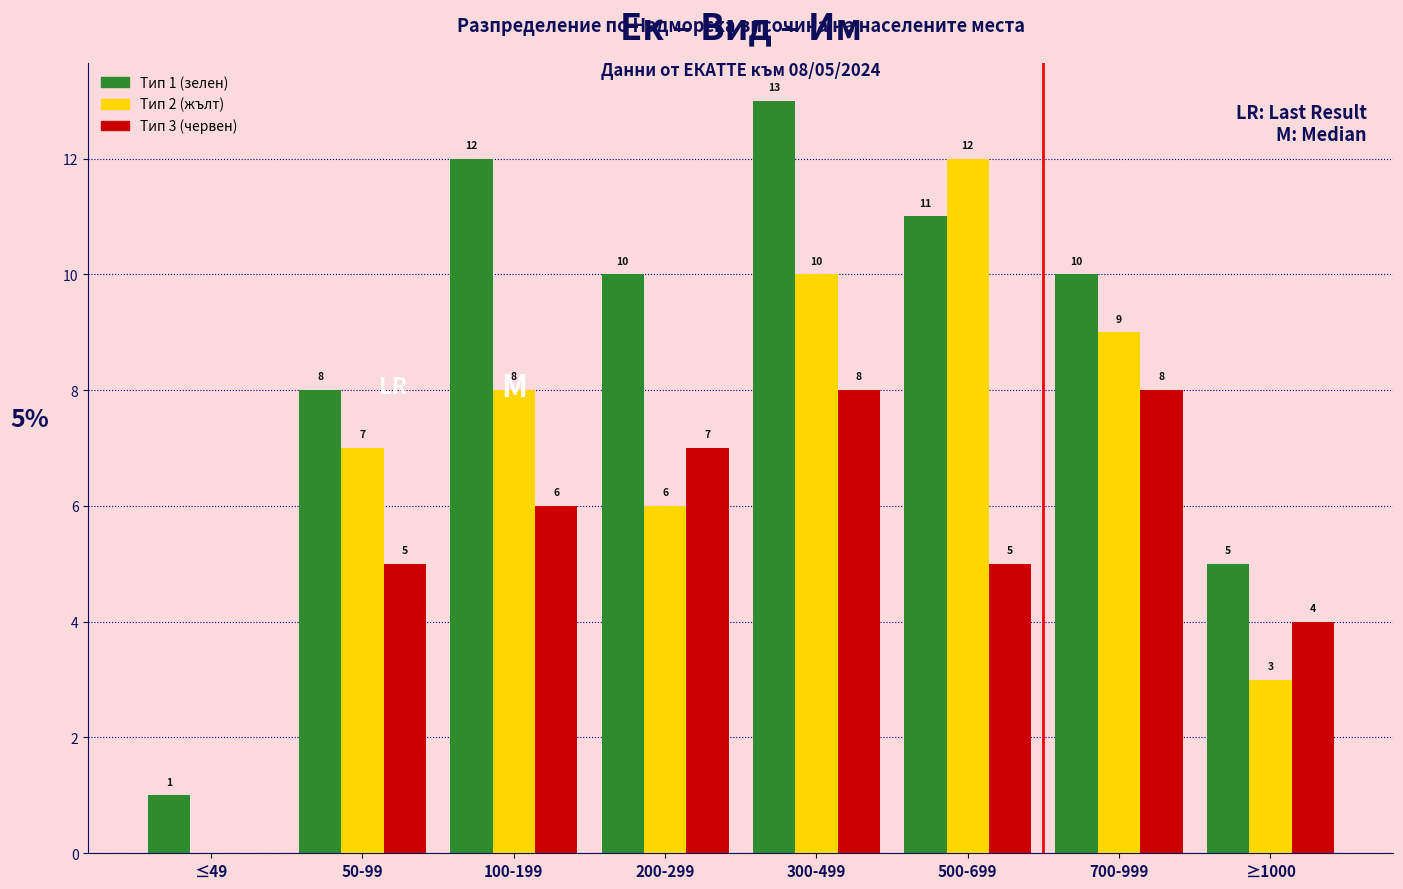

What is the maximum value shown in the chart?

13